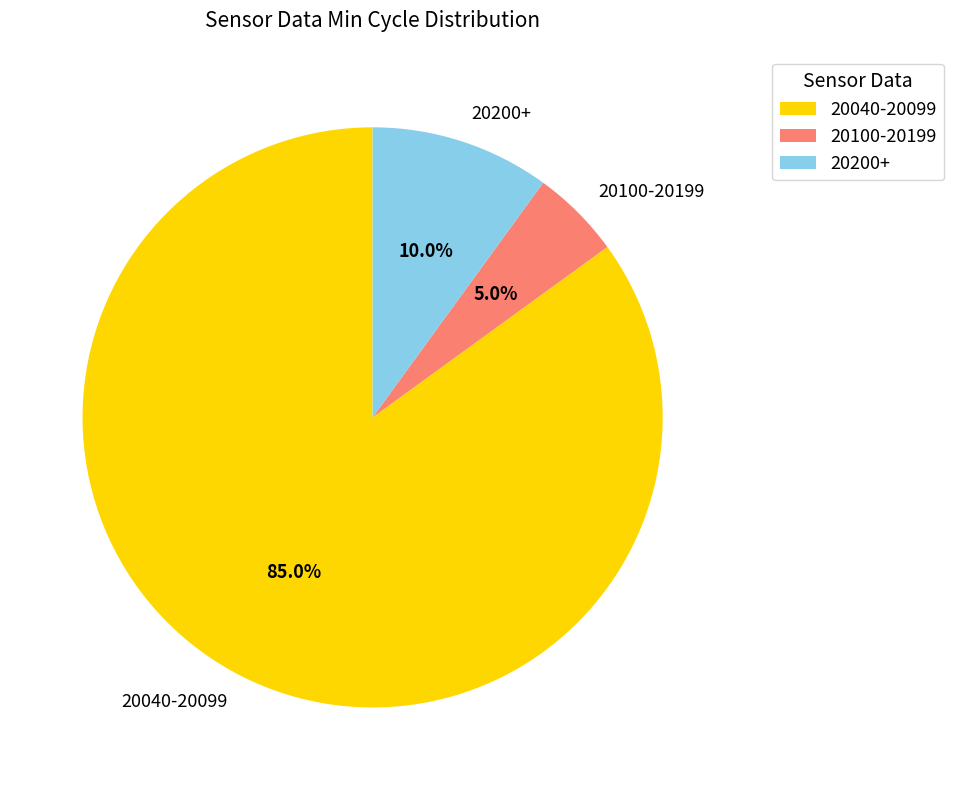

Which has a higher value, 20100-20199 or 20040-20099?

20040-20099